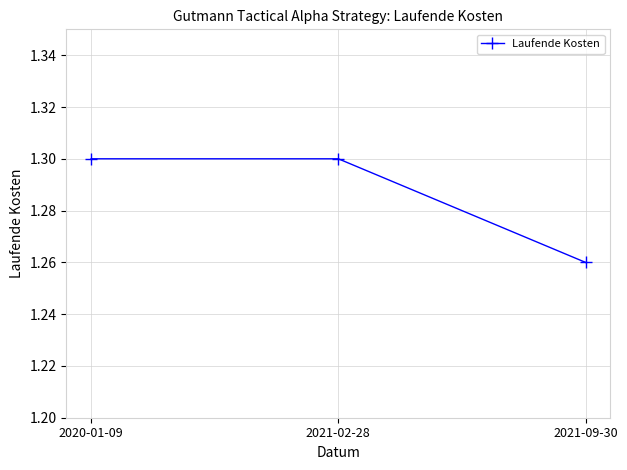

The value at 2021-09-30 is 2.1. True or false?

False